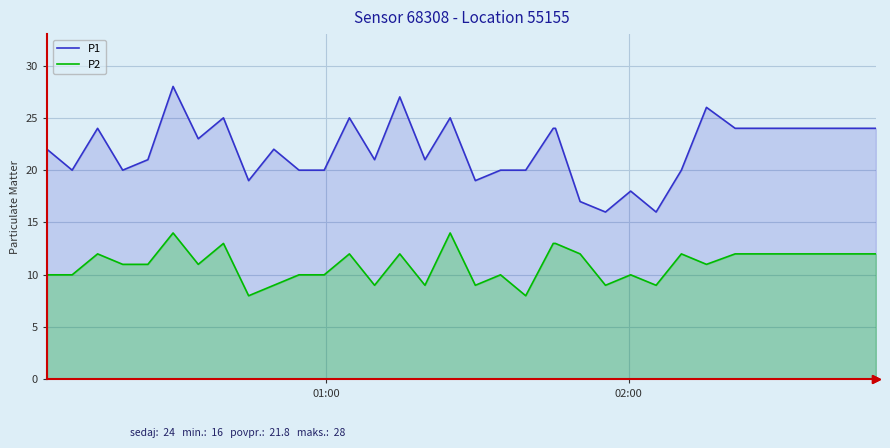

Reading left to right, transcribe all the data shown in this chart.

P1: 22	20	24	20	21	28	23	25	19	22	20	20	25	21	27	21	25	19	20	20	24	24	17	16	18	16	20	26	24	24	24	24
P2: 10	10	12	11	11	14	11	13	8	9	10	10	12	9	12	9	14	9	10	8	13	13	12	9	10	9	12	11	12	12	12	12